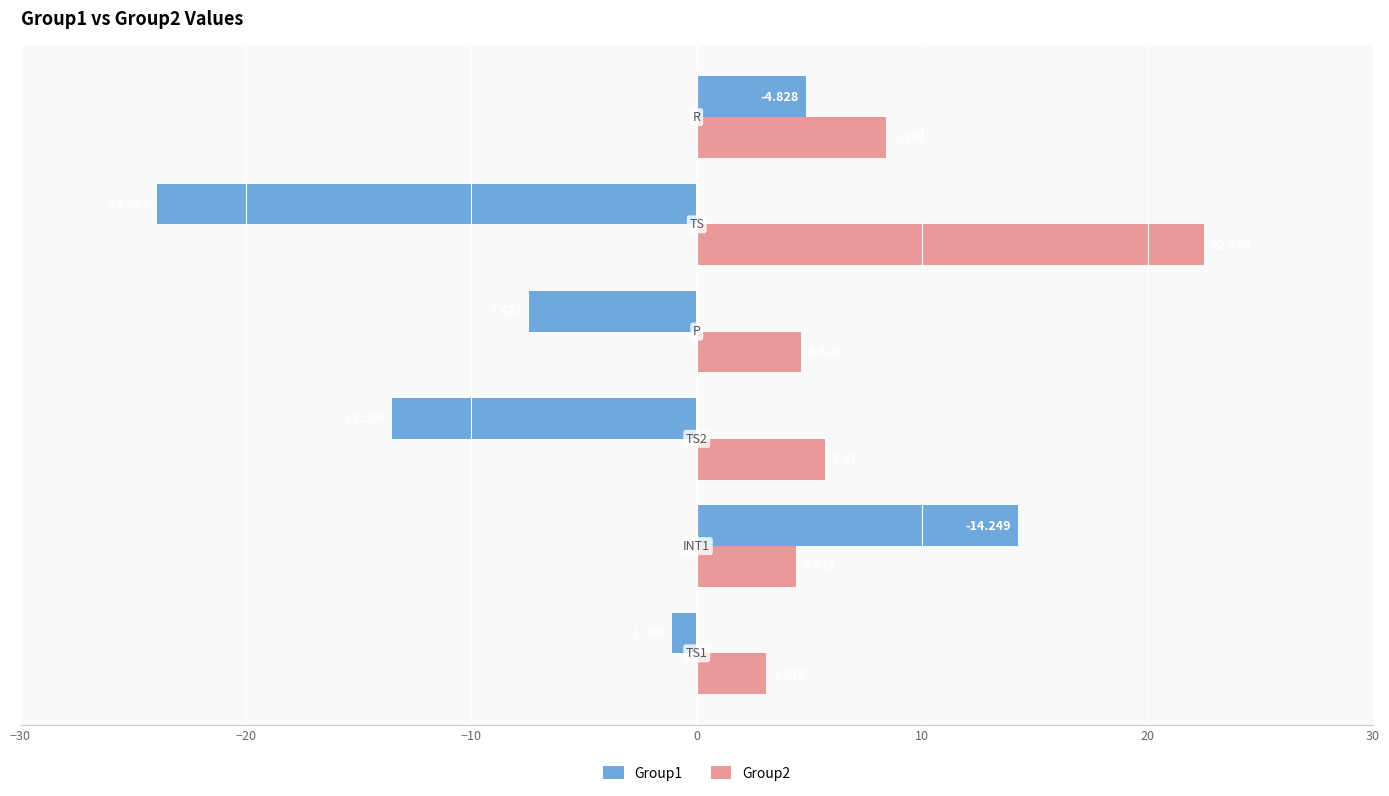

What is the average value of the Group2 series?

8.1